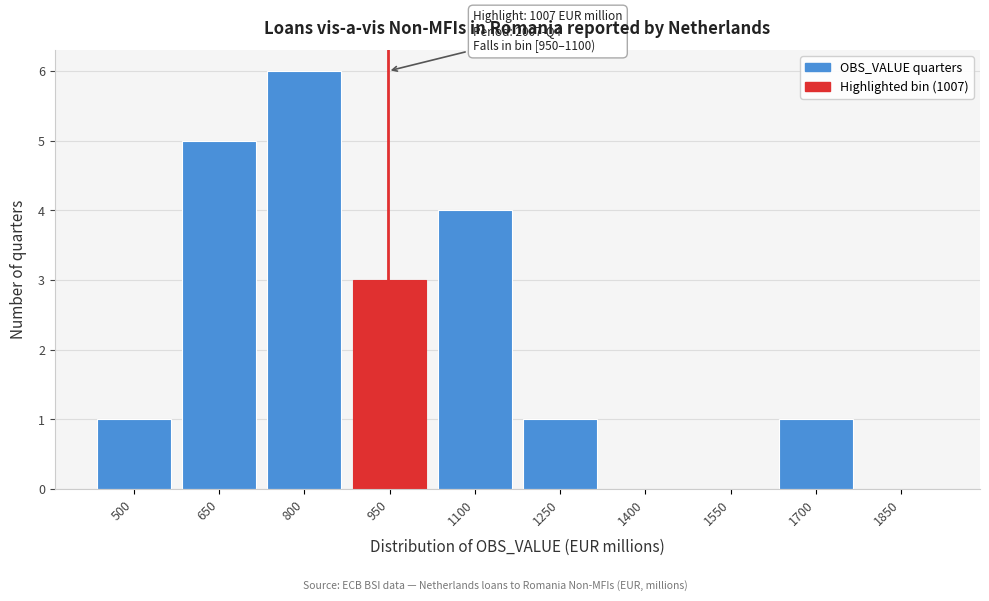

Reading left to right, transcribe all the data shown in this chart.

500=1	650=5	800=6	950=3	1100=4	1250=1	1400=0	1550=0	1700=1	1850=0